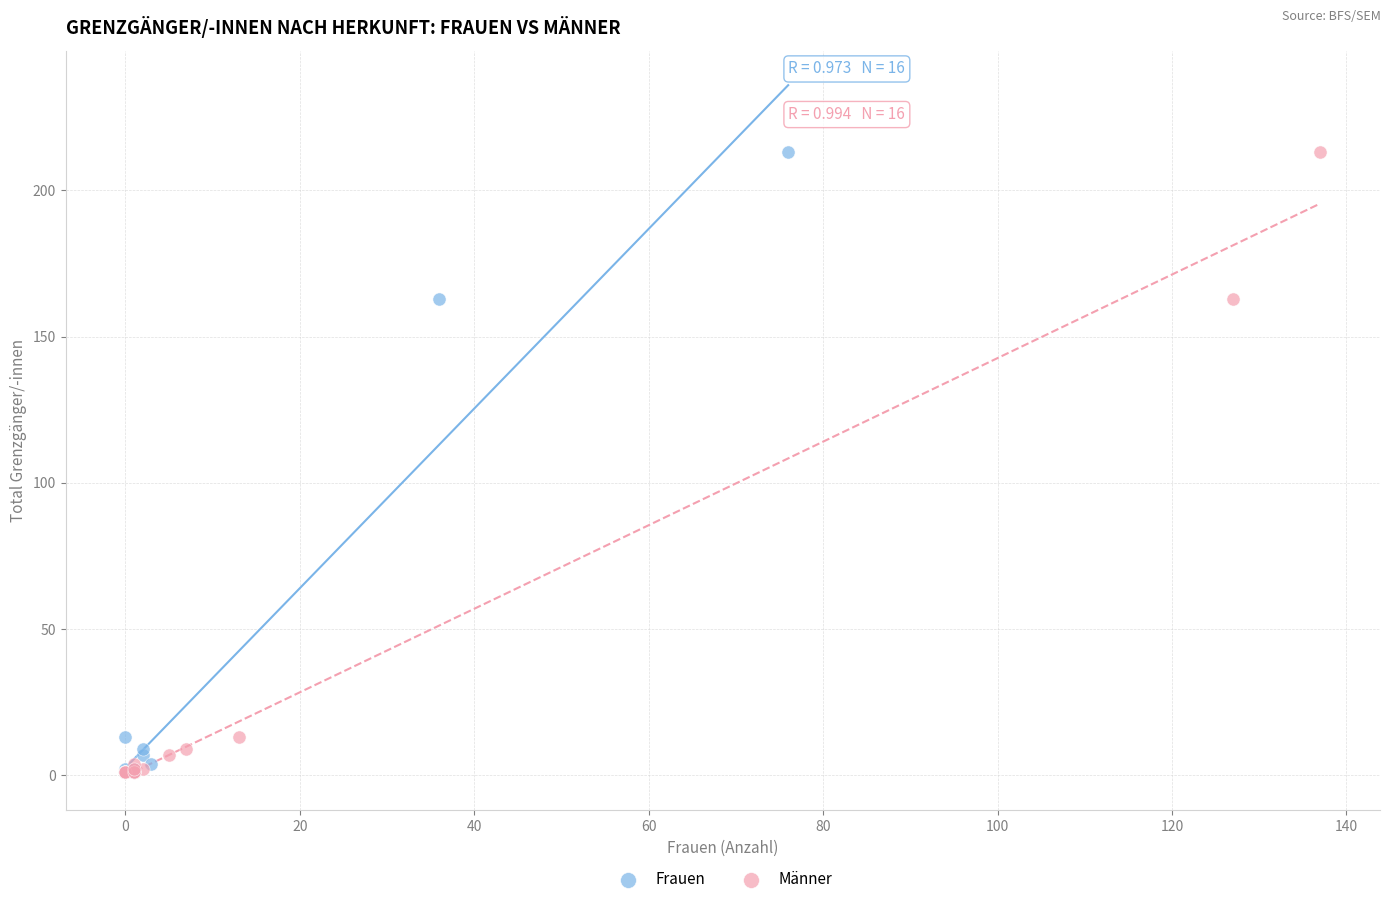

What are all the series names shown in the legend?

Frauen, Männer